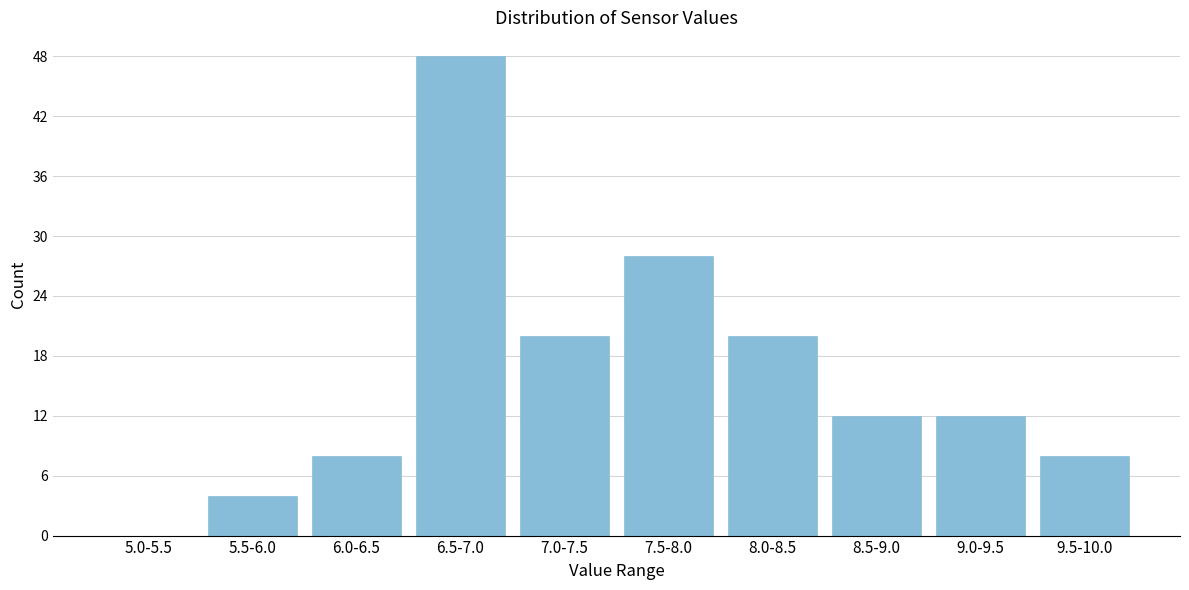

Reading left to right, what are all the values shown in this chart?

5.0-5.5=0	5.5-6.0=4	6.0-6.5=8	6.5-7.0=48	7.0-7.5=20	7.5-8.0=28	8.0-8.5=20	8.5-9.0=12	9.0-9.5=12	9.5-10.0=8